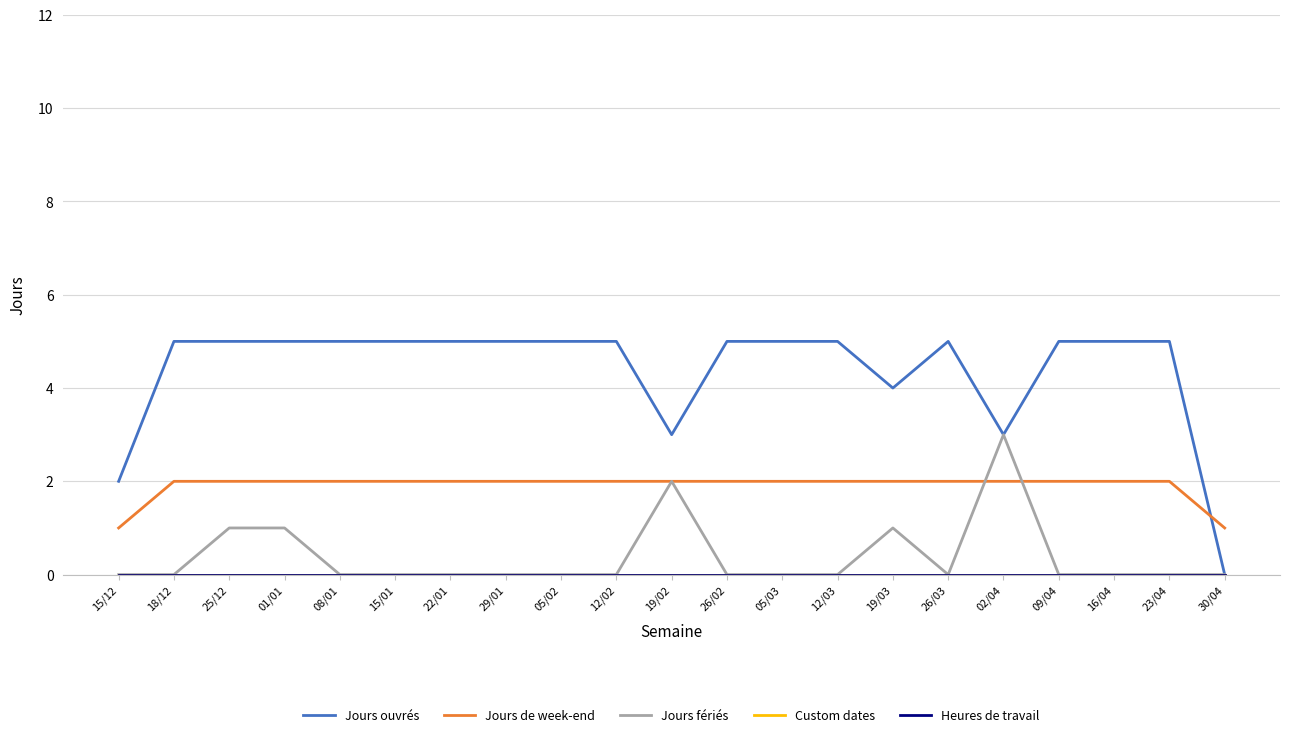

True or false: Jours de week-end has more than 2 interior local peaks.

False